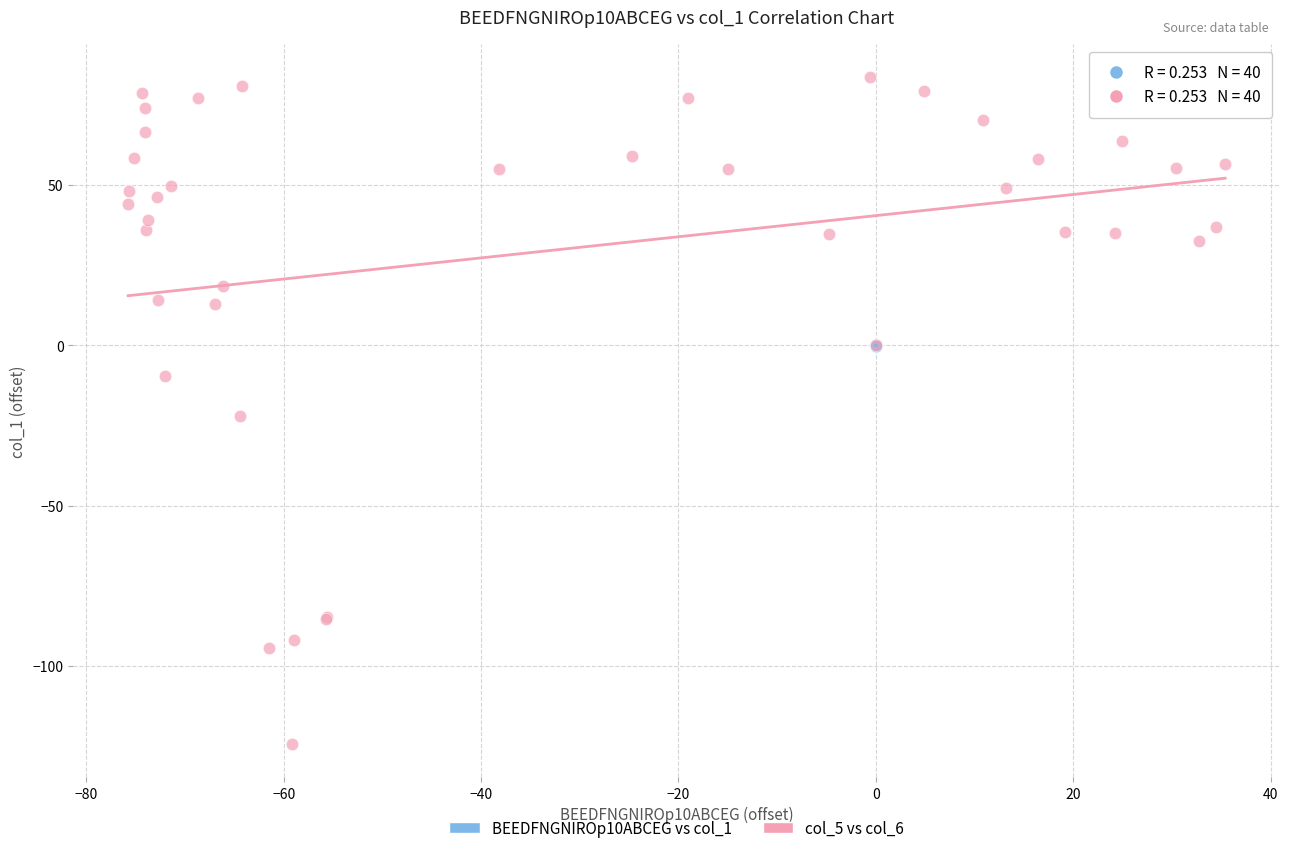

Which series has the largest Y range (max minus min)?

col_5 vs col_6